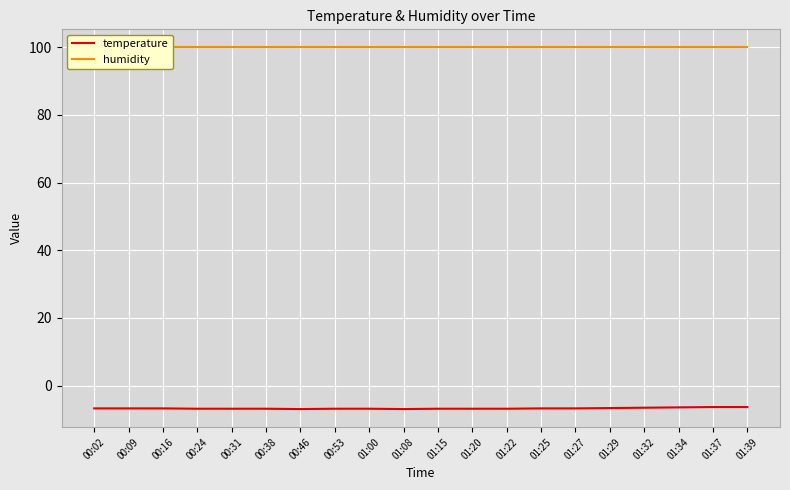

Which series has the largest total across all categories?

humidity